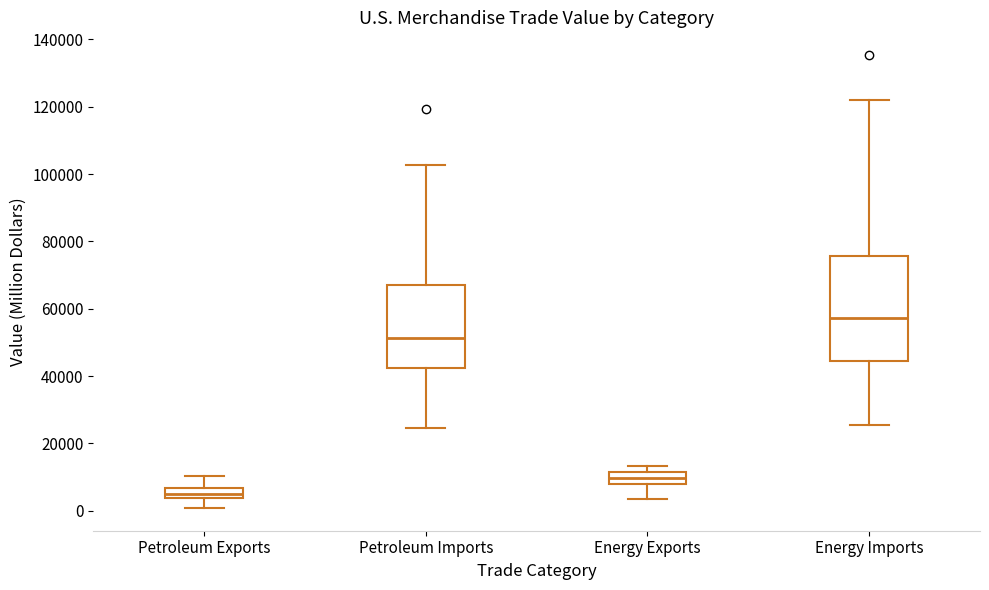

Where is the upper edge of the box for Energy Imports on the y-axis? The values are not printed on the chart, so give them approximately, as read against the axis.

76000